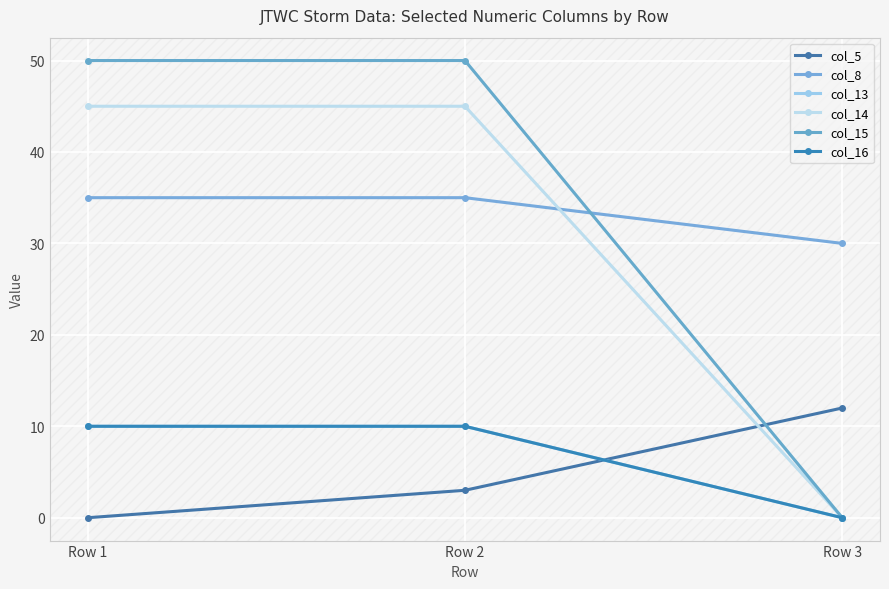

Is this an area chart (filled region under the line)?

No